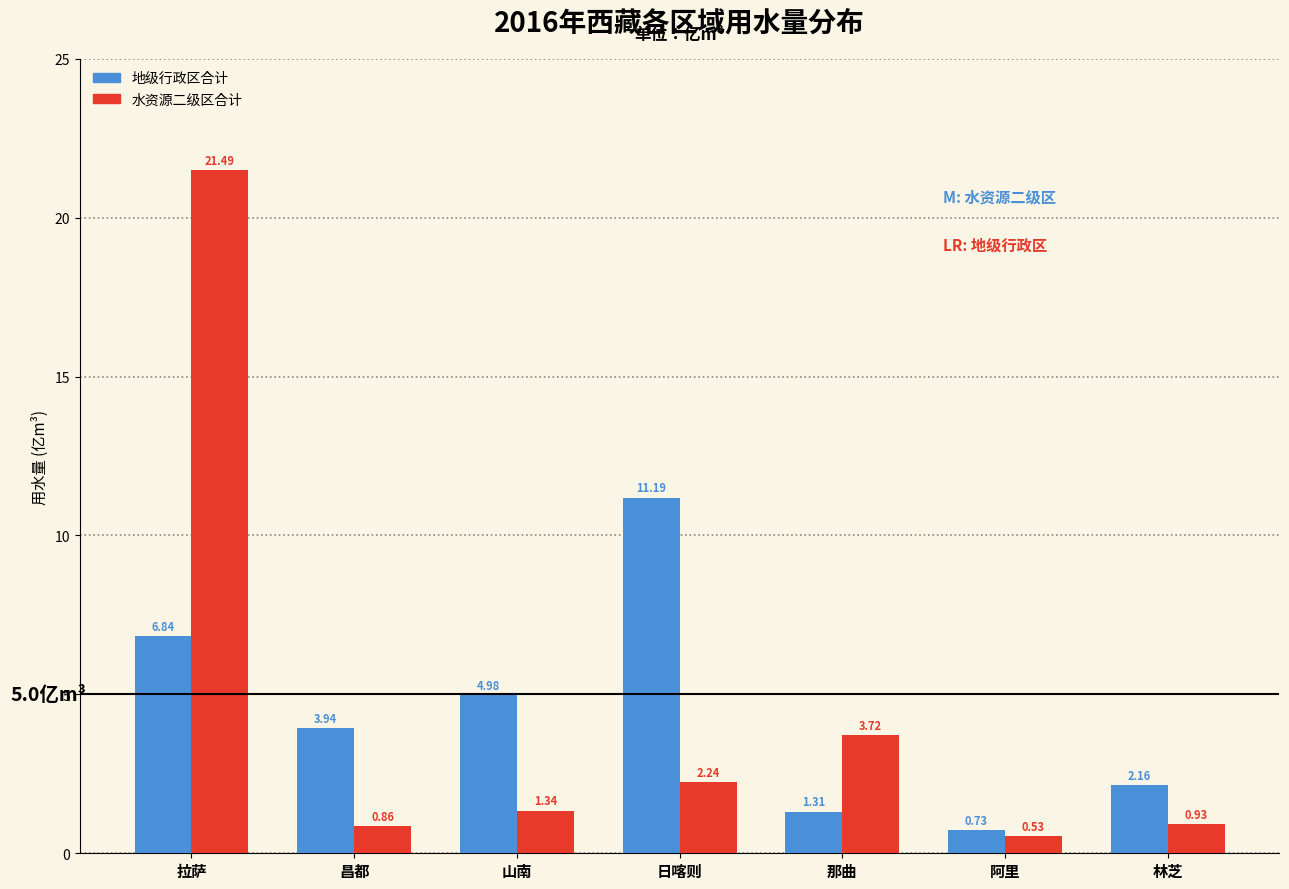

At which category does the chart reach its minimum across all series?

阿里